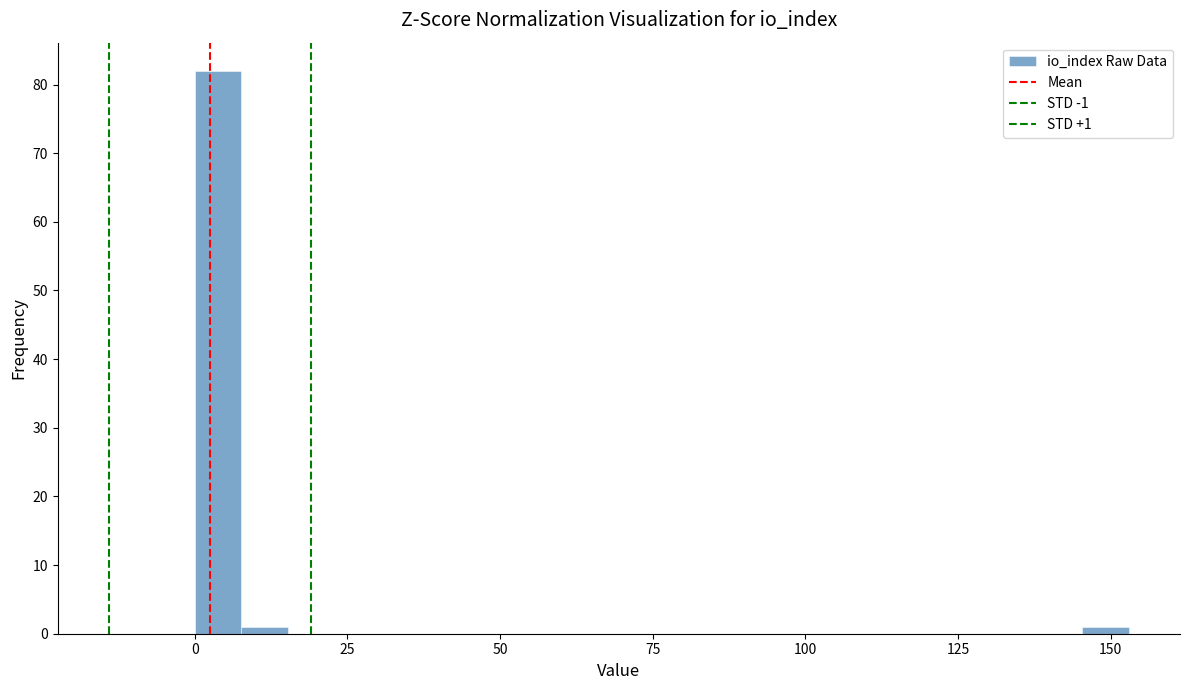

Read against the x-axis, roughly where is the centre of the tallest bar?

5